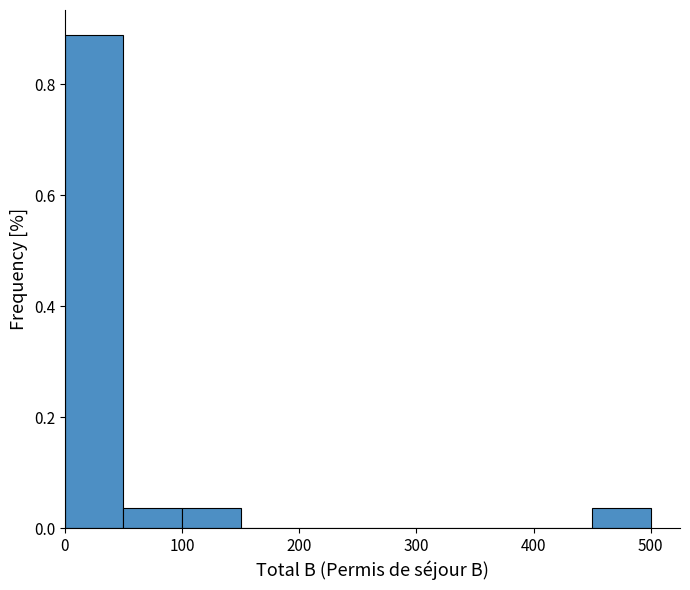

What is the height of the bar covering 50 to 100 on the x-axis? The values are not printed on the chart, so give them approximately, as read against the axis.

0.04